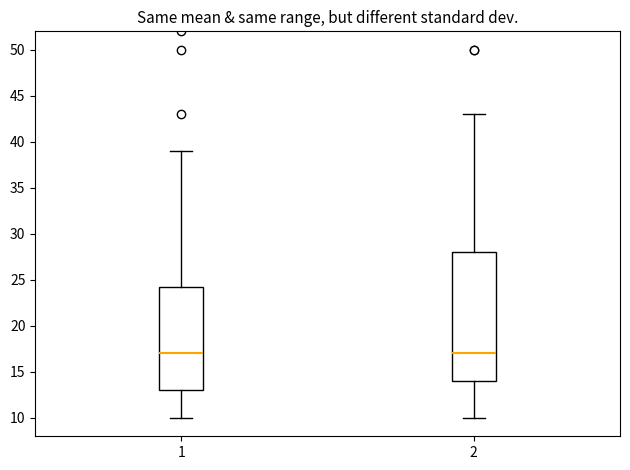

Reading left to right, transcribe this box plot: for each box, give where its median line is, the range the box spans, and where its two whiskers end, as read against the y-axis. The values are not printed on the chart, so give them approximately, as read against the axis.

1: median 17.0, box 13.0 to 24.5, whiskers 10.0 to 39.0
2: median 17.0, box 14.0 to 28.0, whiskers 10.0 to 43.0